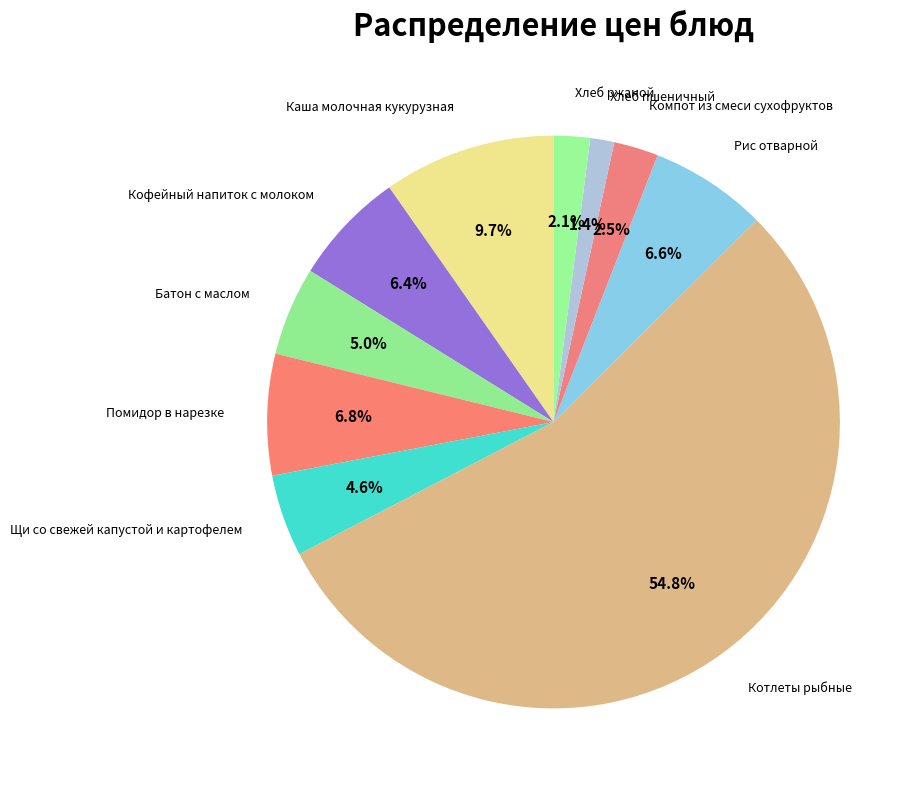

What portion of the pie excludes Компот из смеси сухофруктов?

97.5%